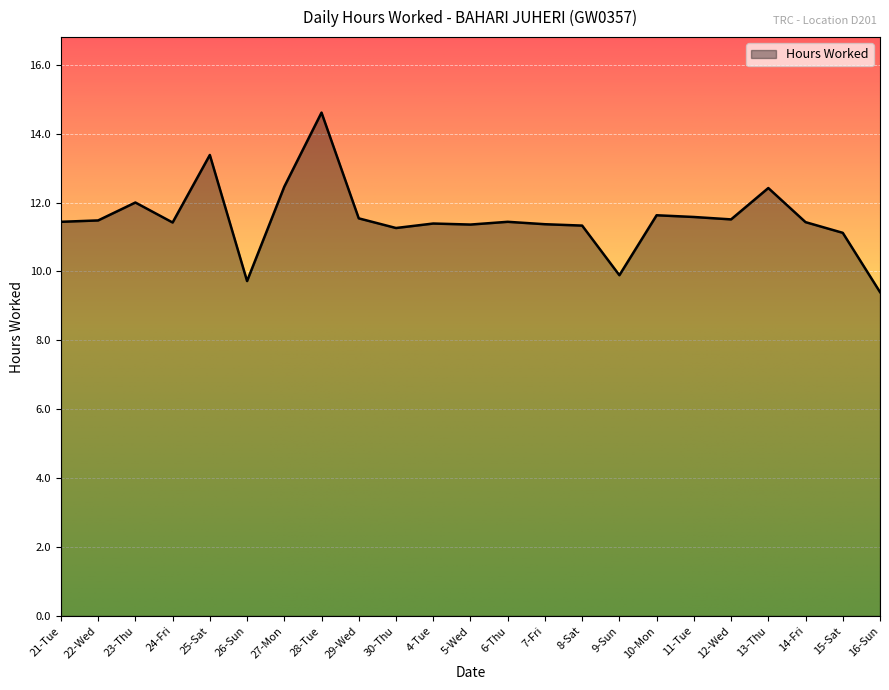

What position from the left is 14-Fri?

21